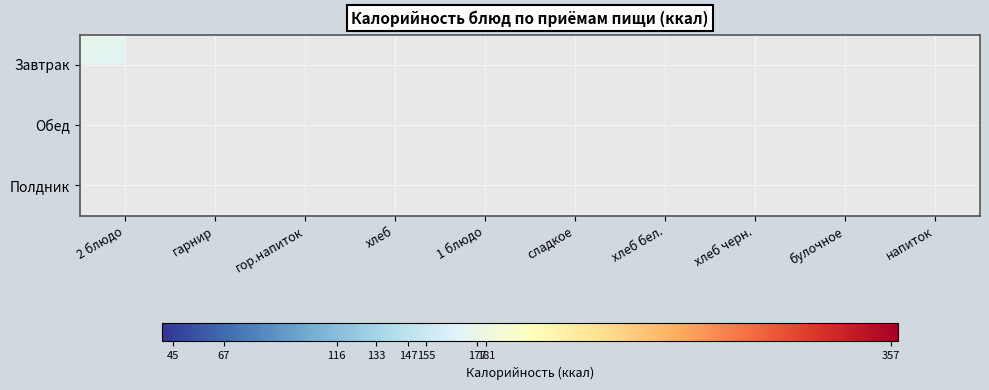

How many data points does each series have?

10